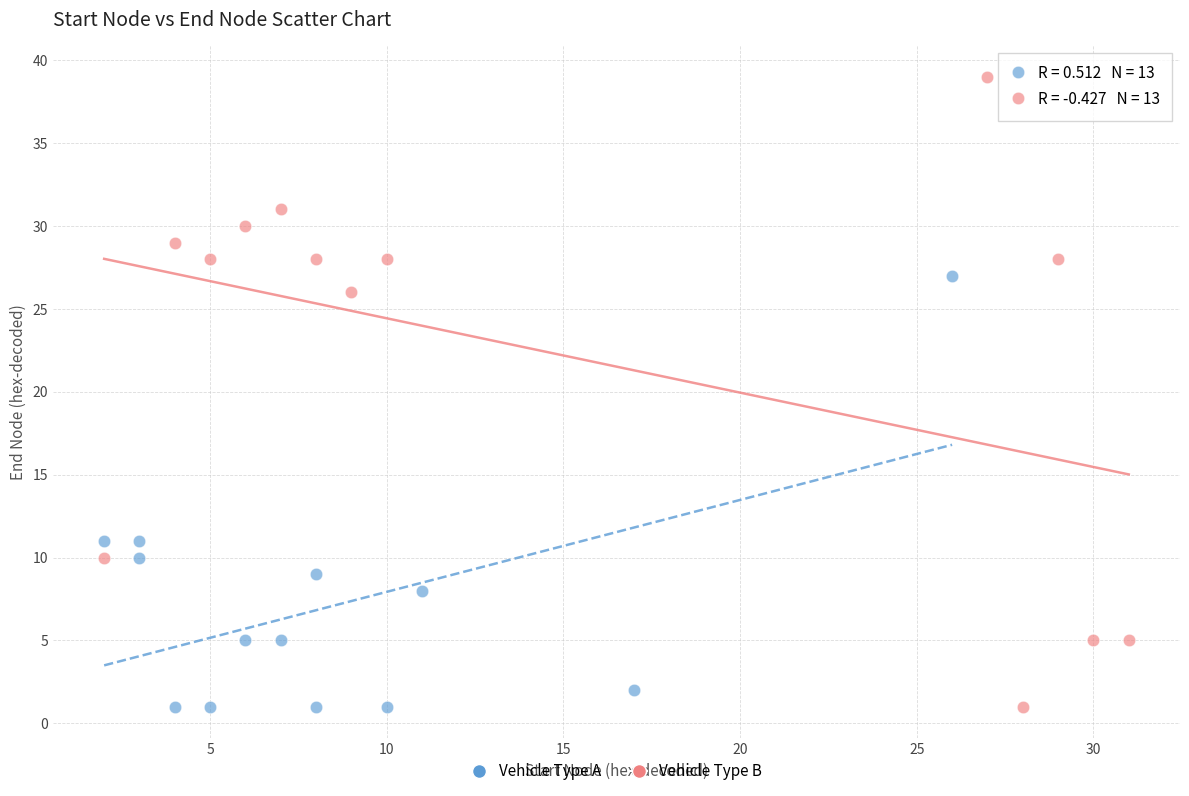

Which series contains the highest Y value?

Vehicle Type B